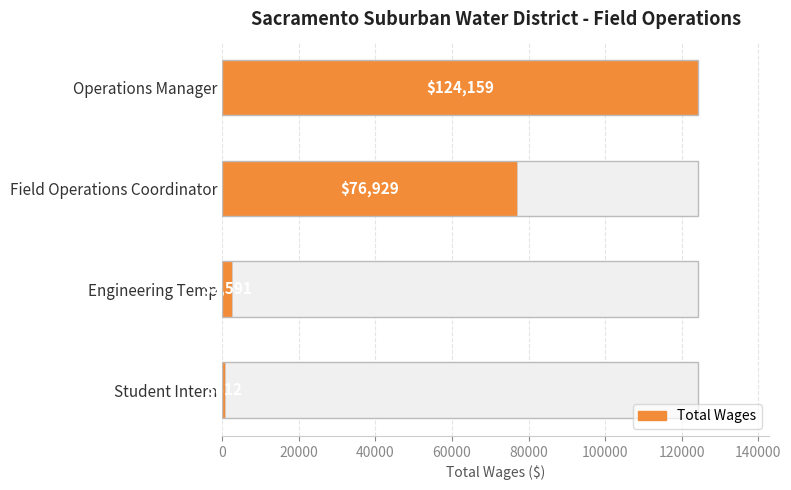

What is the smallest value displayed?

812